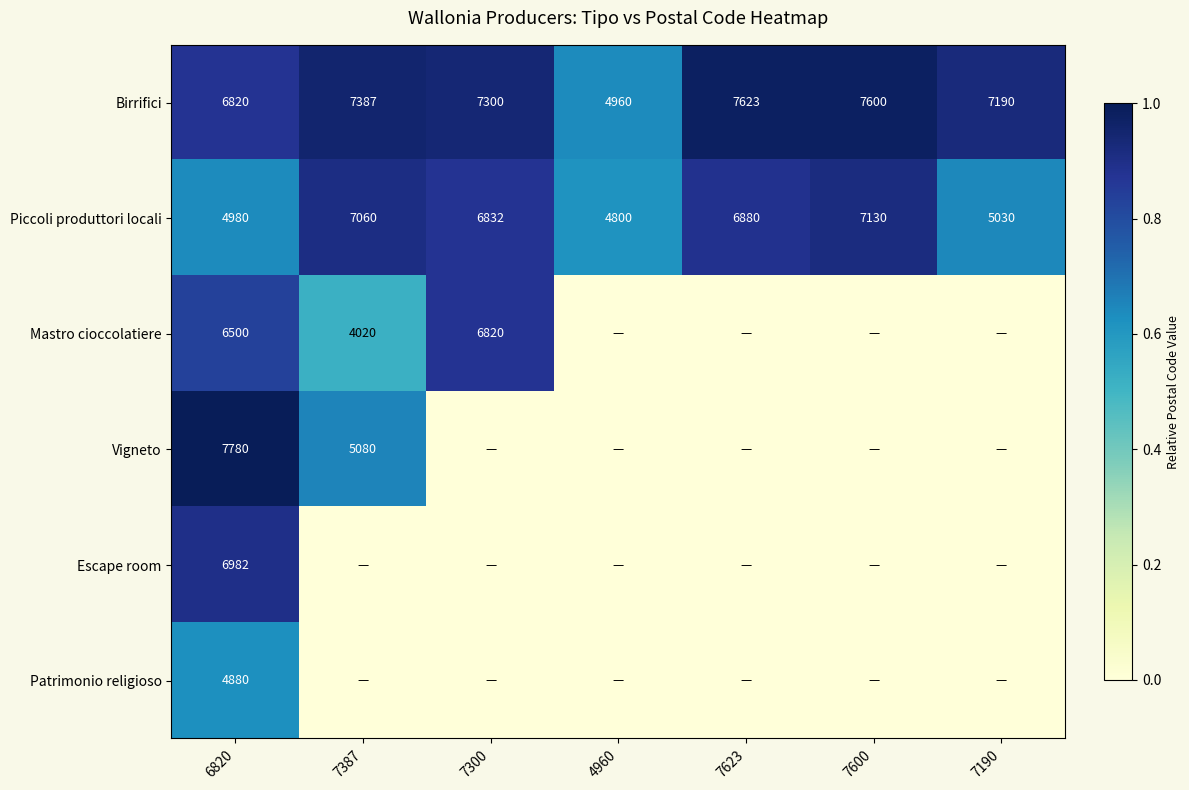

Between 7190 and 7387, which is larger?

7387